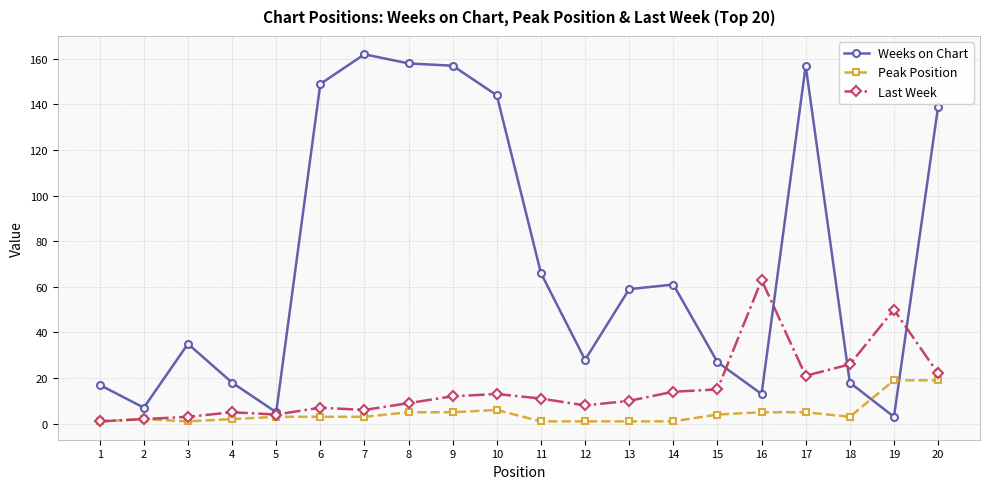

What is the approximate value of Peak Position at 8, to the nearest 5?

5